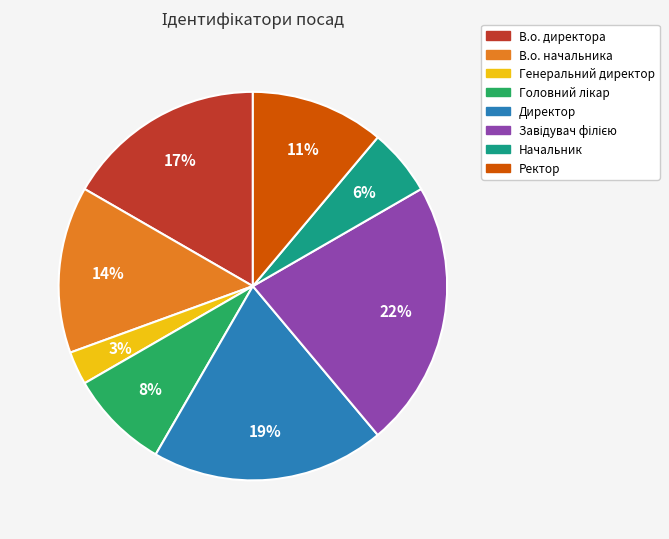

What is the ratio of the value at Генеральний директор to the value at Начальник?

0.5